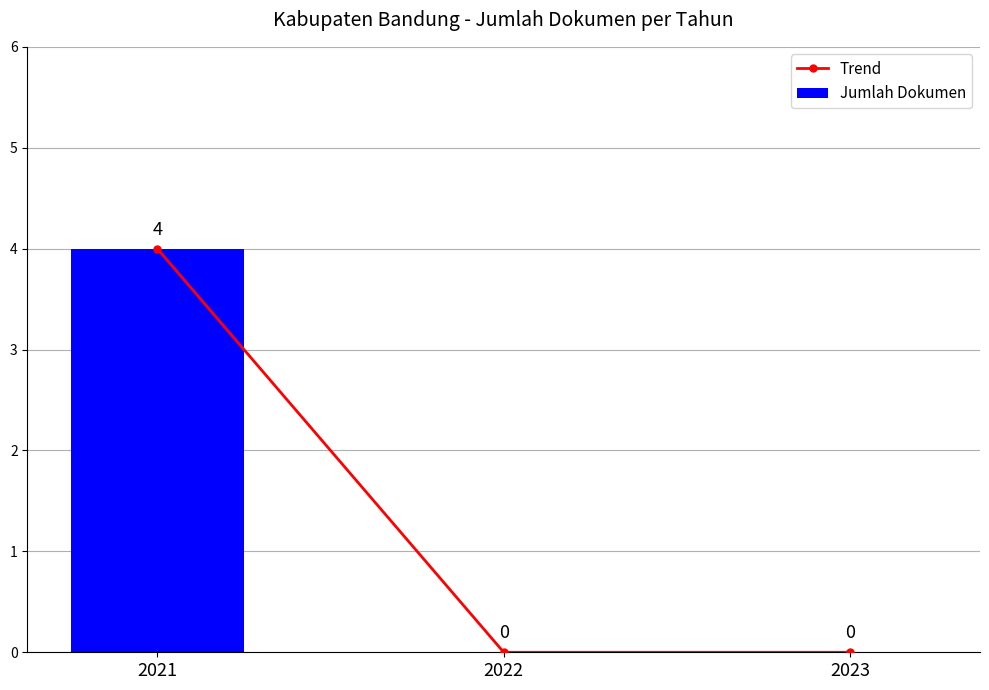

The value of Jumlah Dokumen at 2023 is 0. True or false?

True